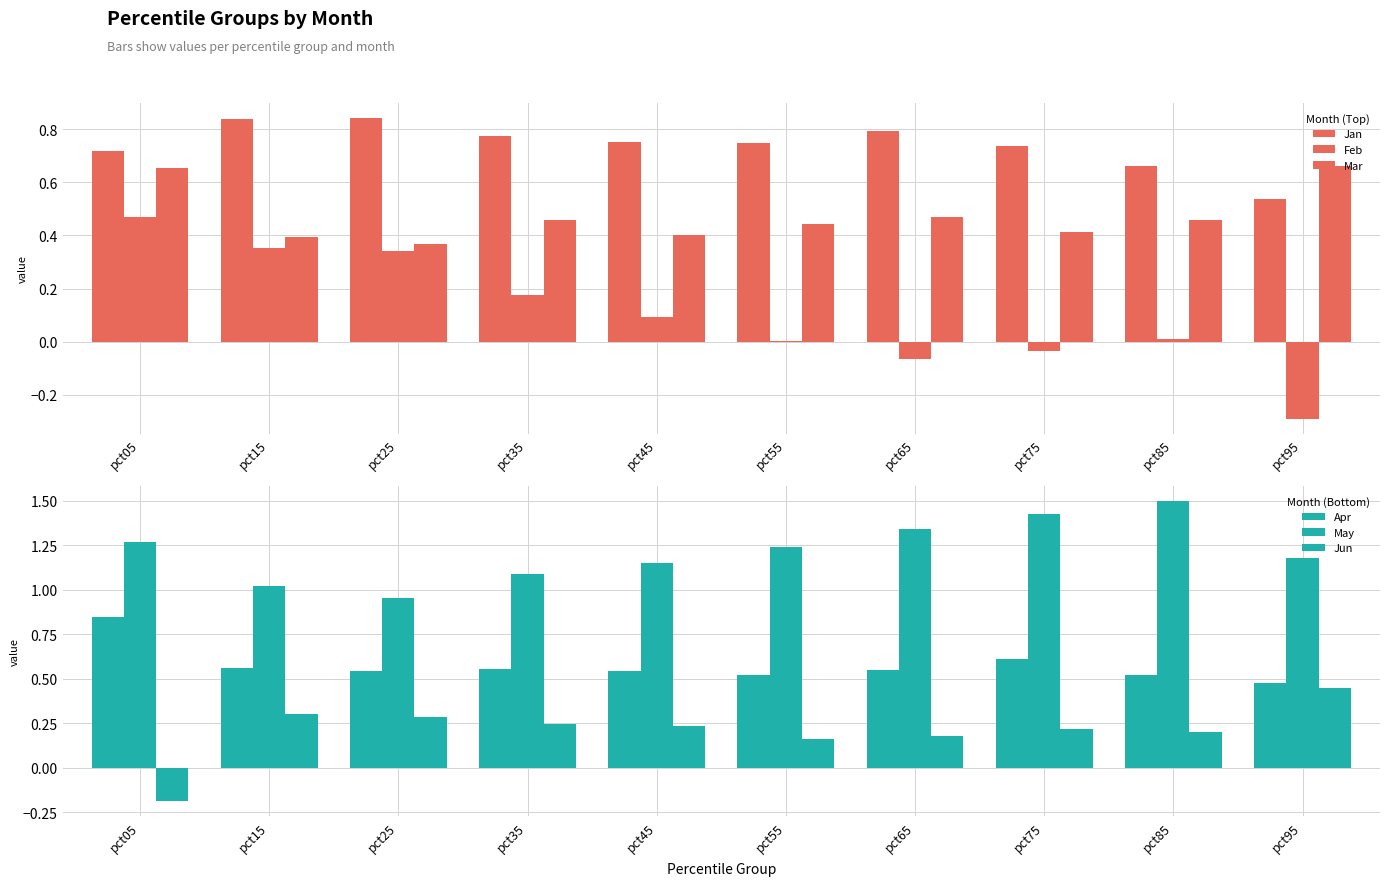

What is the difference between the Mar values at pct15 and pct05?

0.3